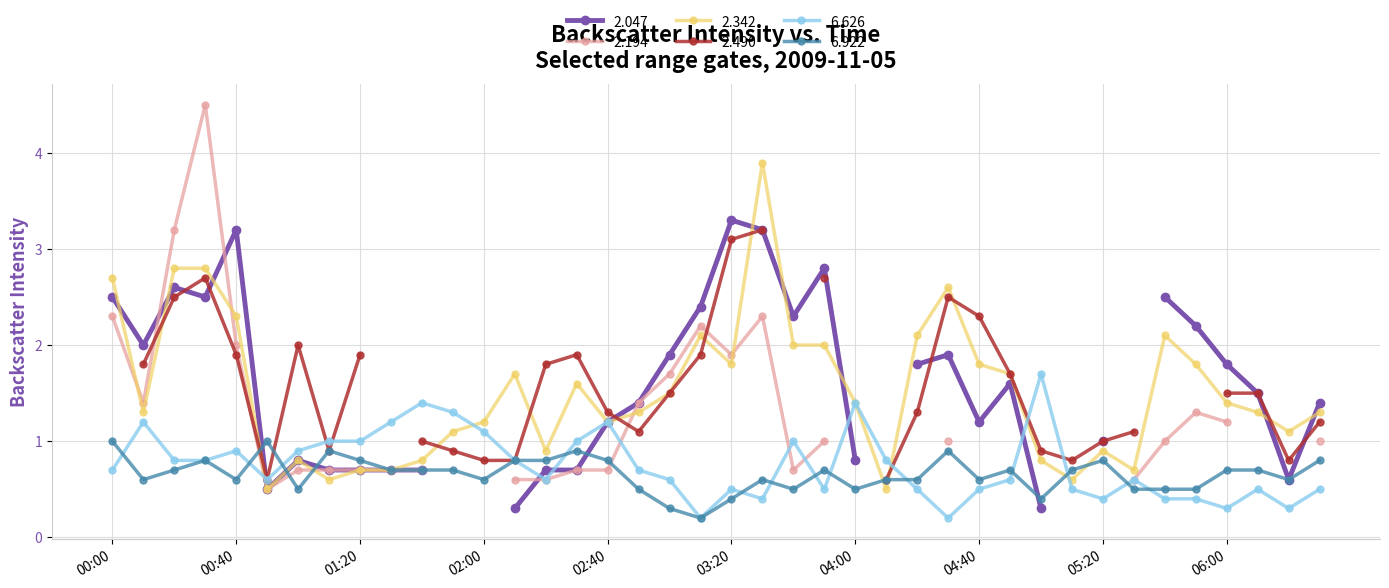

The value of 6.626 at 2009/11/05 03:10 is 0.1. True or false?

False